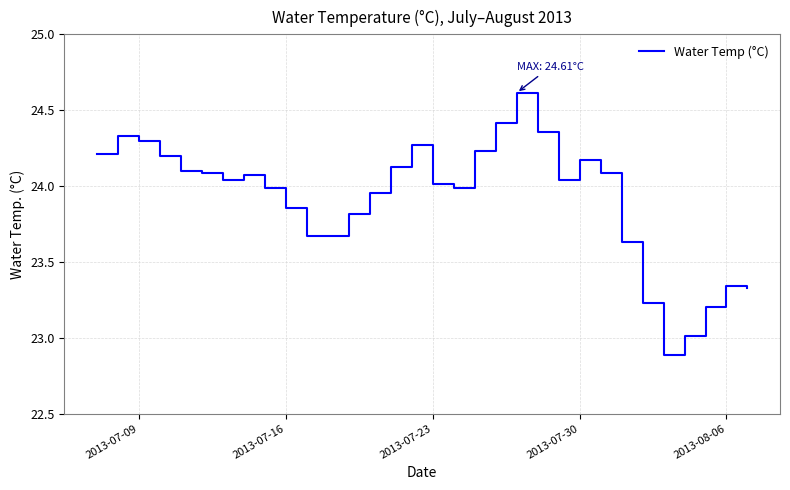

What is the smallest value displayed?

22.9